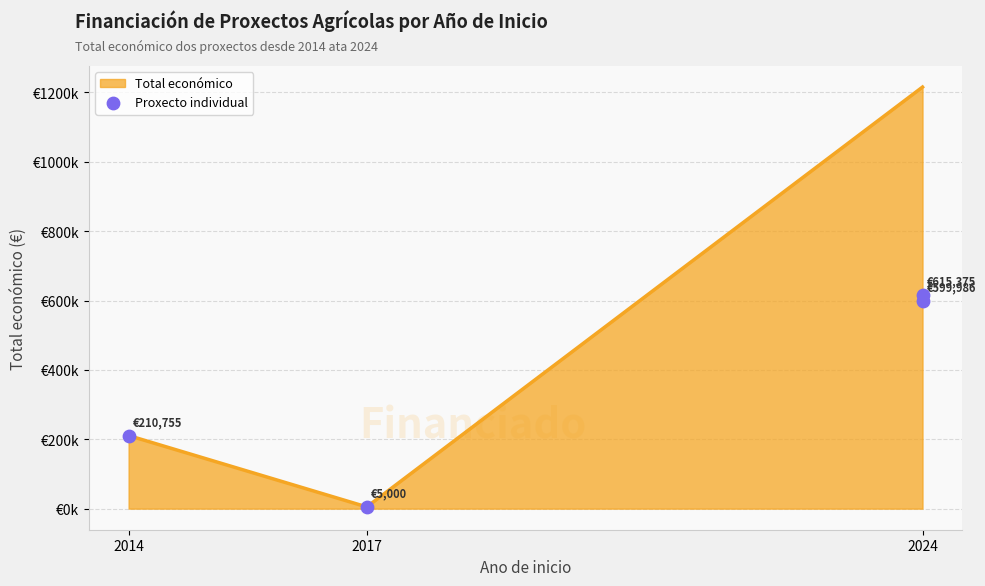

Which has a higher value, 2024 or 2017?

2024